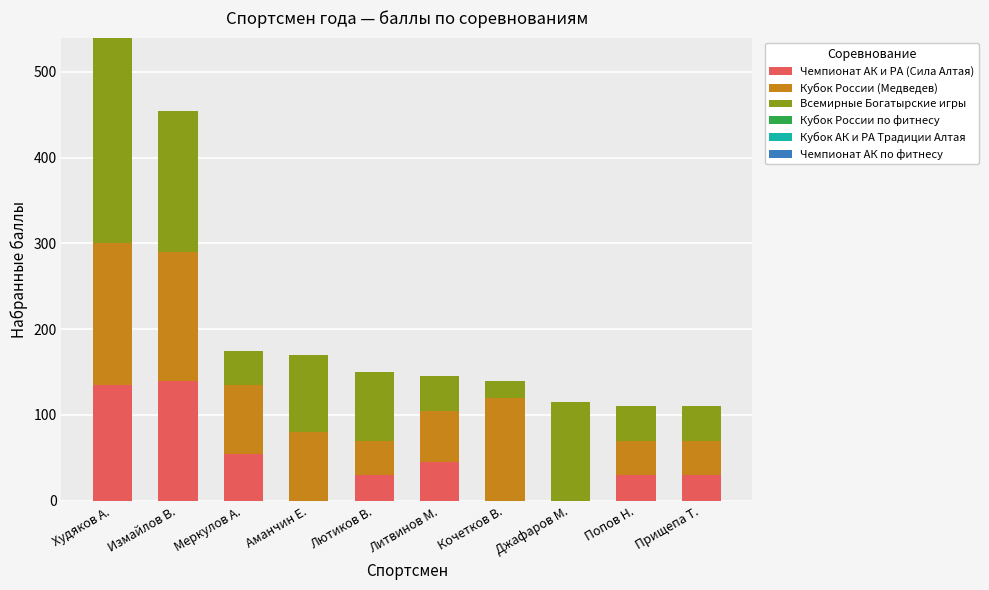

What is the sum of the Чемпионат АК и РА (Сила Алтая) values at Джафаров М. and Литвинов М.?

45